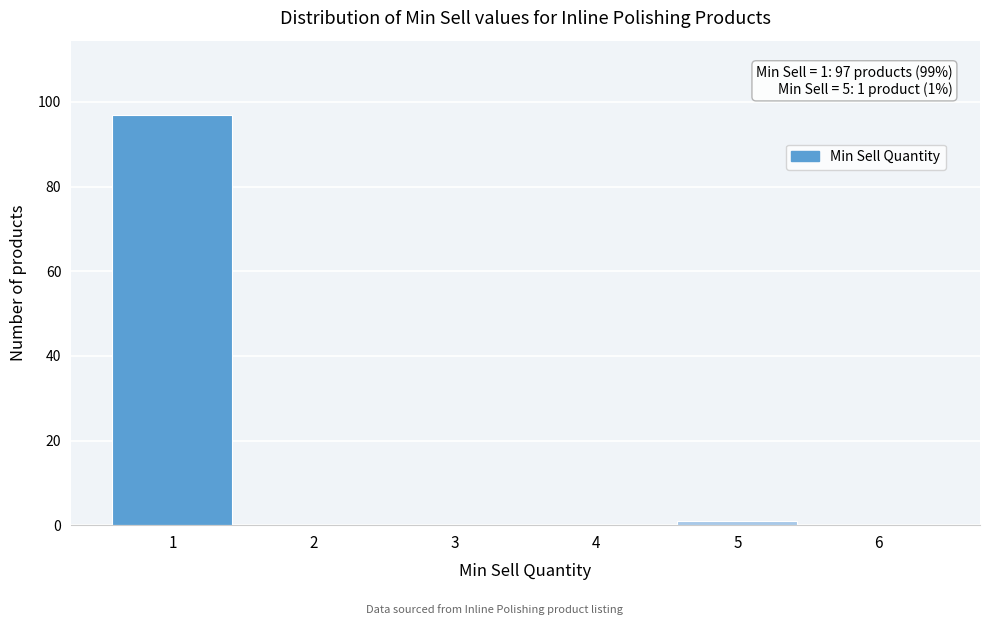

Reading right to left, transcribe all the data shown in this chart.

6=0	5=1	4=0	3=0	2=0	1=97